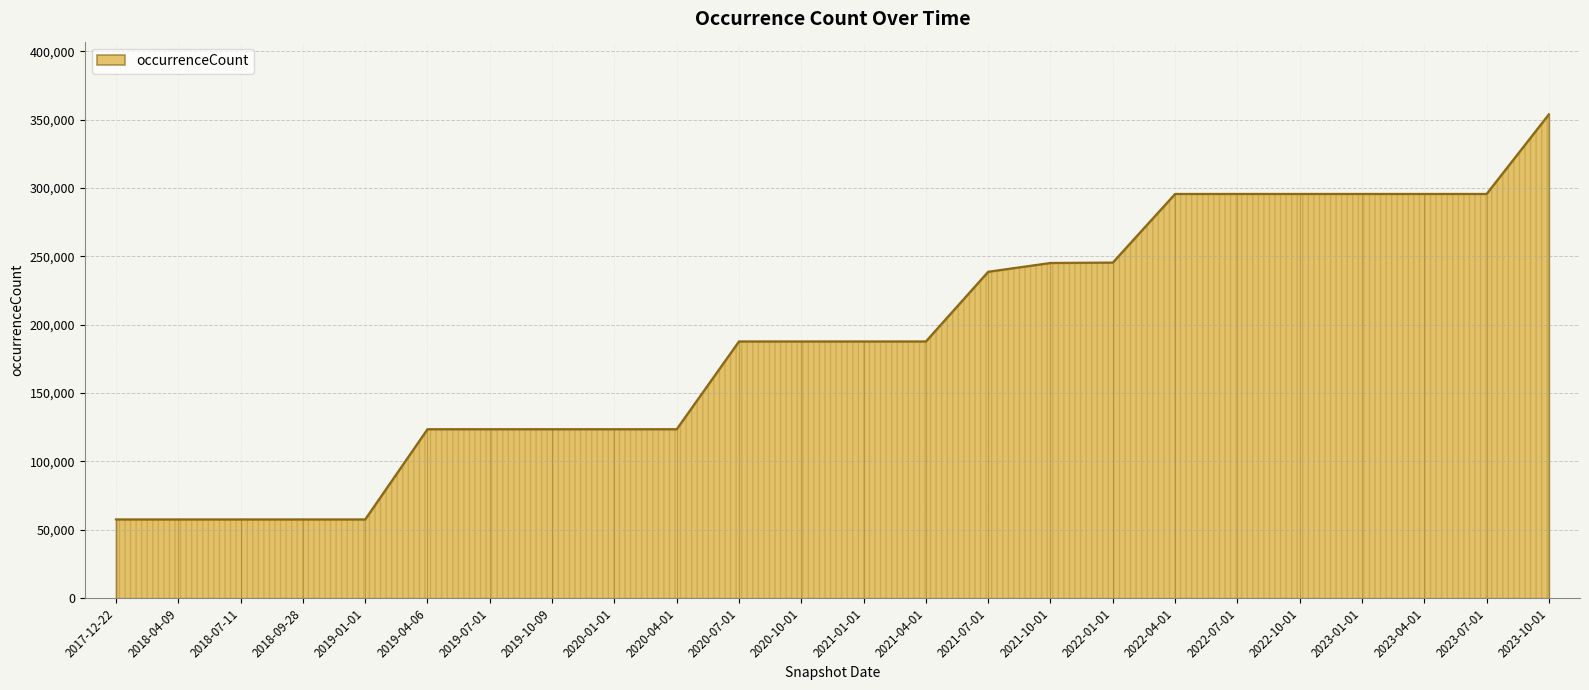

What is the change in value from 2018-07-11 to 2021-04-01?

+130150